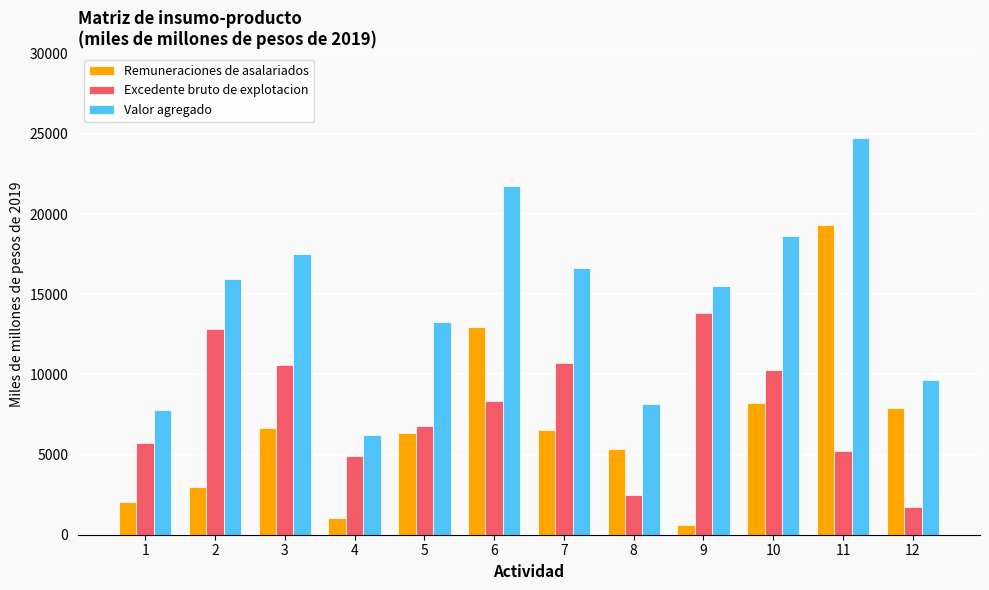

The value of Excedente bruto de explotacion at 2 is 5836.3. True or false?

False